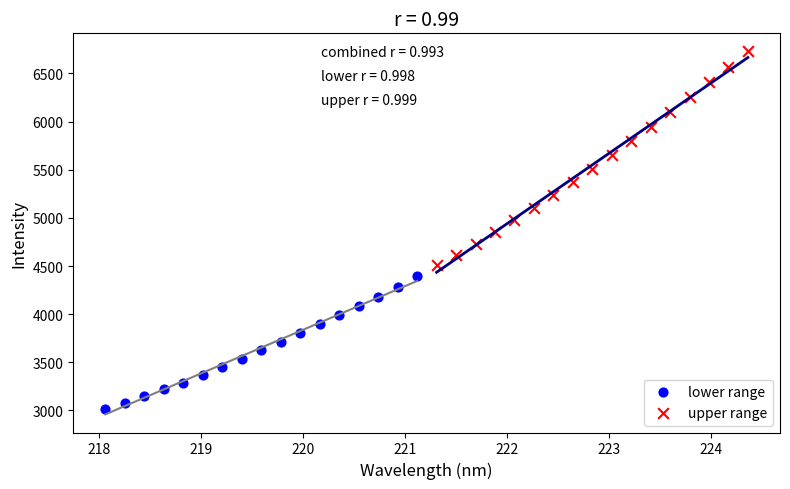

Which series contains the highest Y value?

upper range